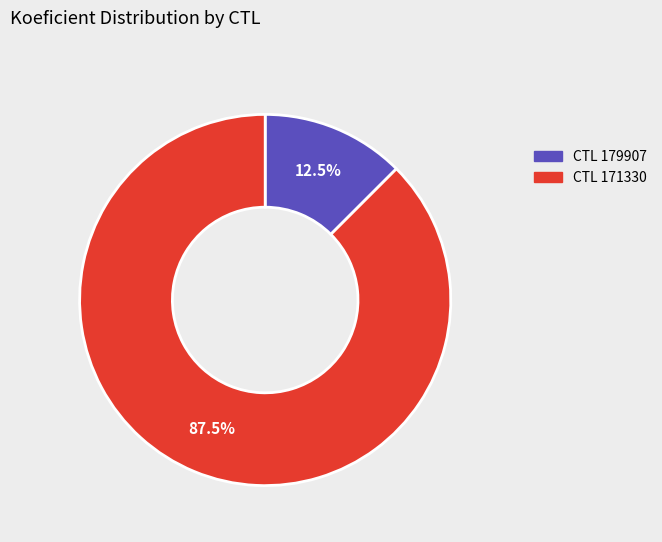

Is there a majority slice in this chart?

Yes